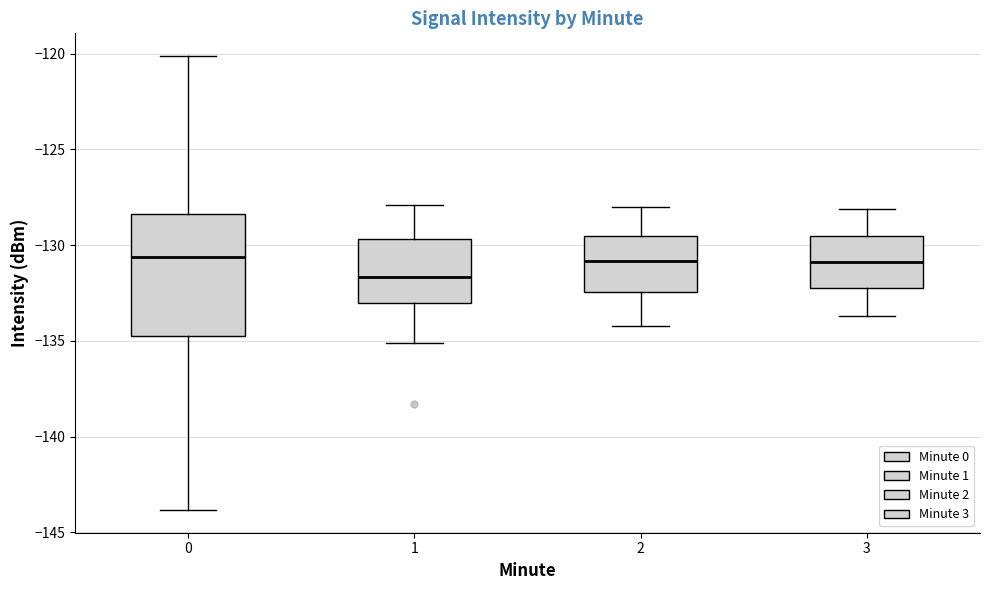

Reading left to right, read every box against the y-axis: the position of its median line, the range the box covers, and the ends of its whiskers. The values are not printed on the chart, so give them approximately, as read against the axis.

0: median -130.5, box -134.5 to -128.5, whiskers -144.0 to -120.0
1: median -131.5, box -133.0 to -129.5, whiskers -135.0 to -128.0
2: median -131.0, box -132.5 to -129.5, whiskers -134.0 to -128.0
3: median -131.0, box -132.5 to -129.5, whiskers -133.5 to -128.0